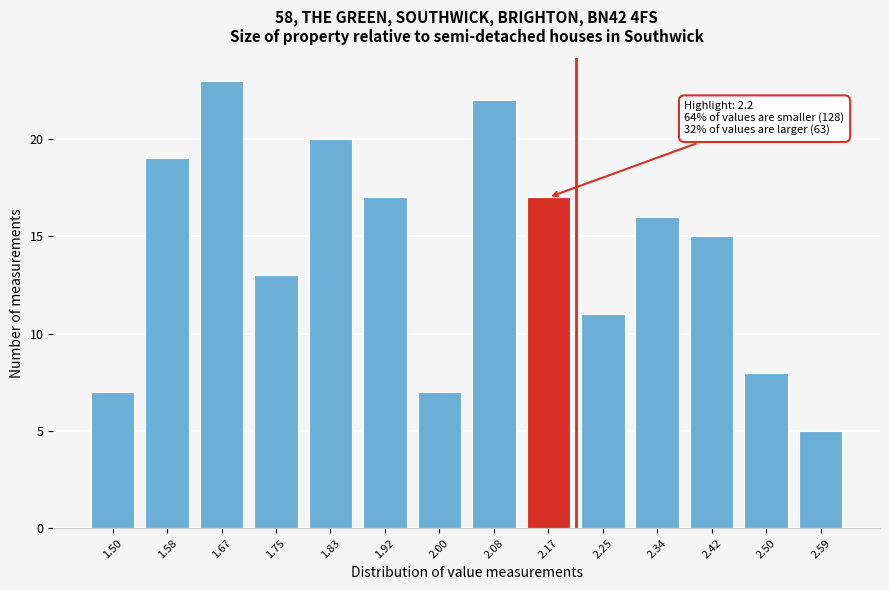

Reading left to right, list all the values displayed in this chart.

1.50=7	1.58=19	1.67=23	1.75=13	1.83=20	1.92=17	2.00=7	2.08=22	2.17=17	2.25=11	2.34=16	2.42=15	2.50=8	2.59=5